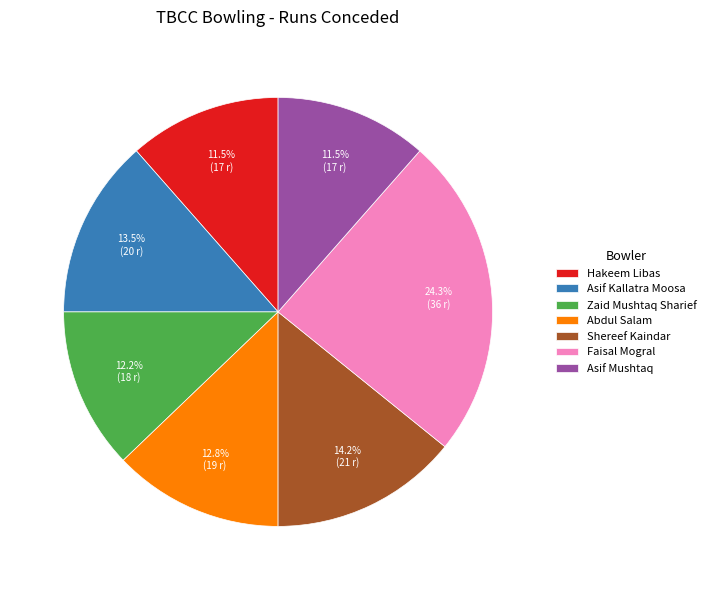

Do Hakeem Libas and Faisal Mogral together represent more than half of the pie?

No